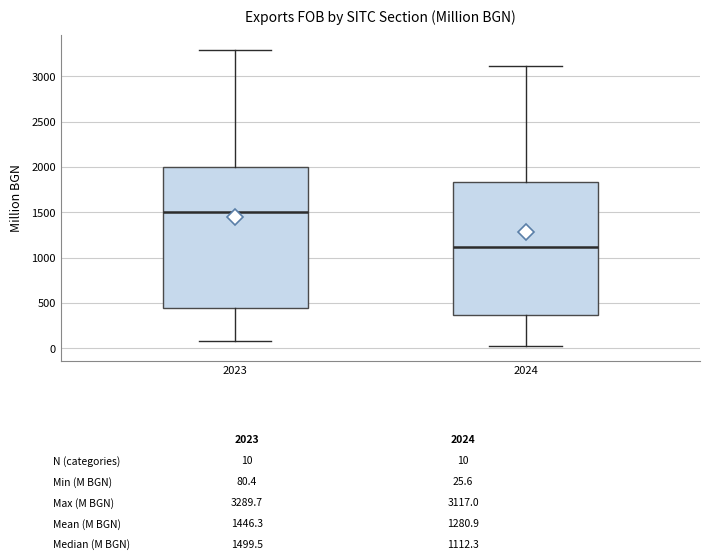

Where does the lower whisker of the box at x = 2024 end on the y-axis? The values are not printed on the chart, so give them approximately, as read against the axis.

50